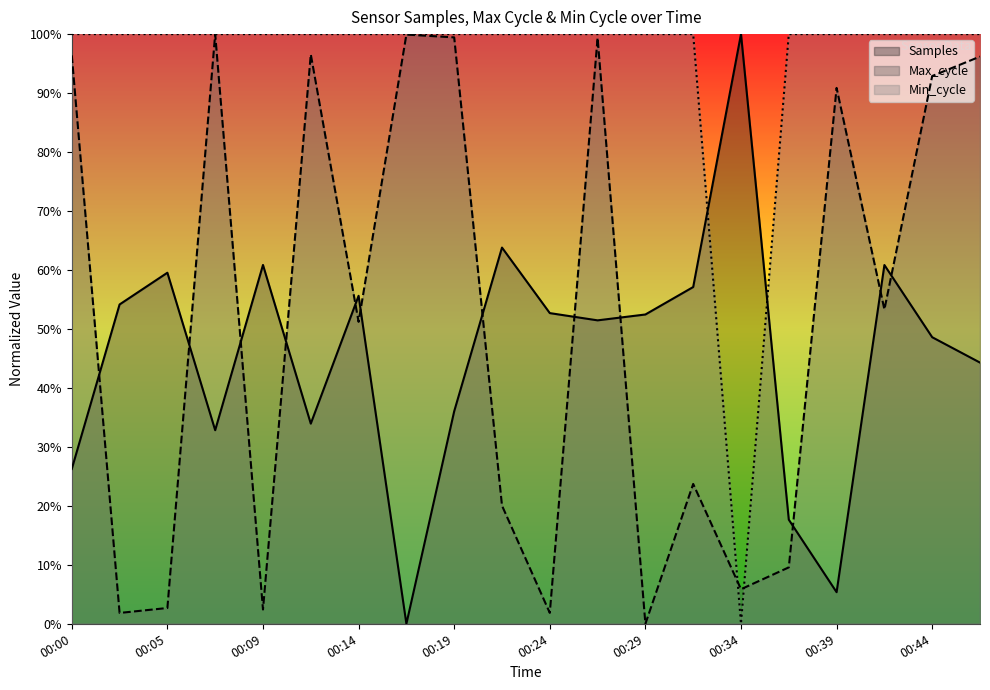

At which category does Samples reach its first local peak?

00:05